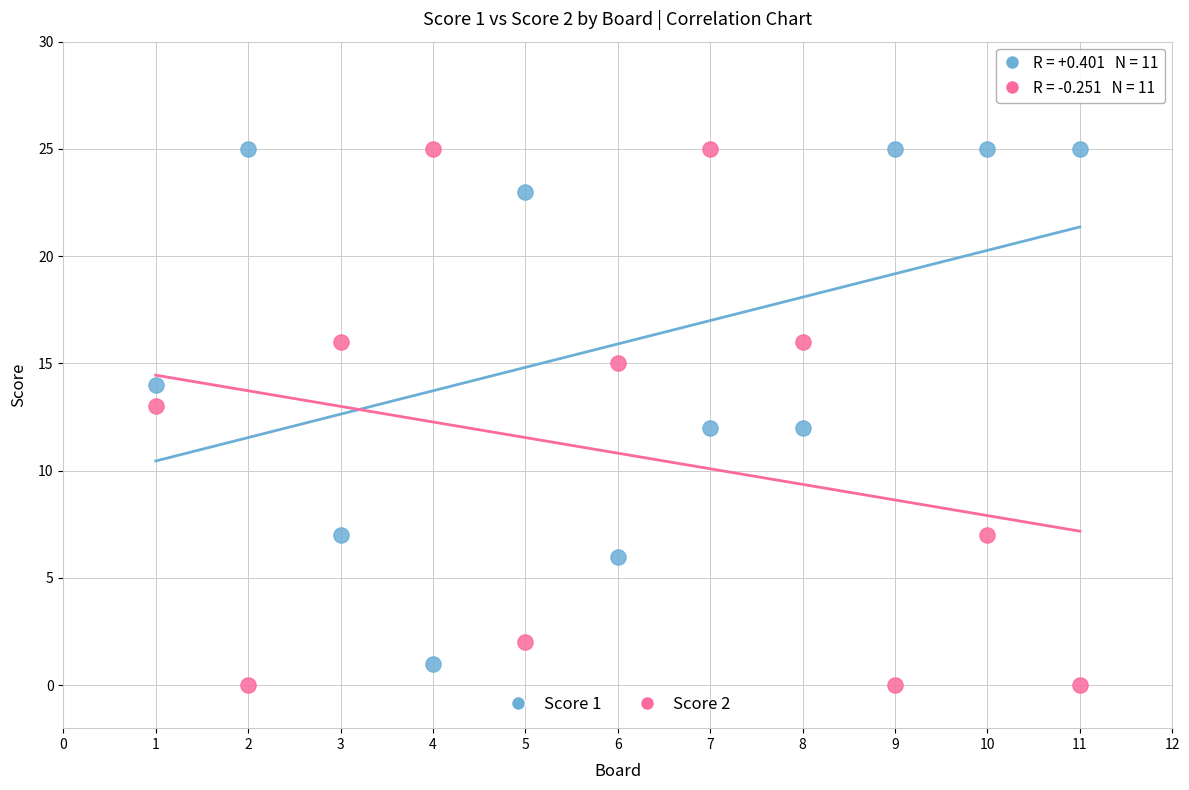

What is the X range (max minus min) for the scatter plot?

10